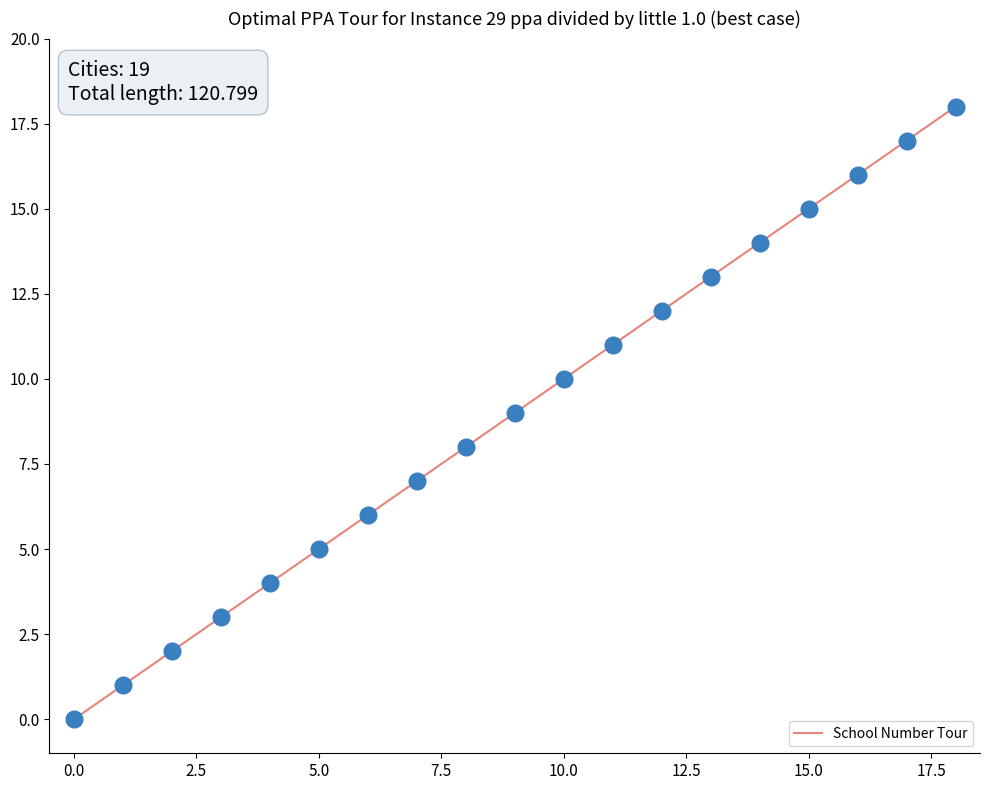

What is the maximum value shown in the chart?

18